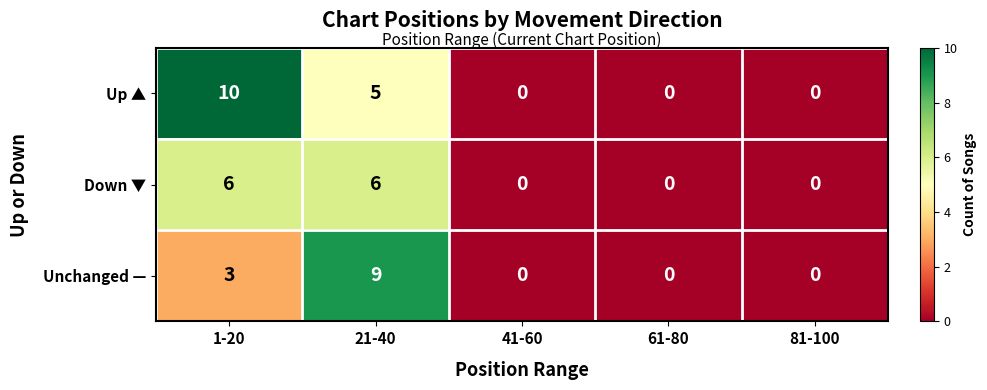

At 1-20, list the series in order from smallest to largest.

Unchanged —, Down ▼, Up ▲